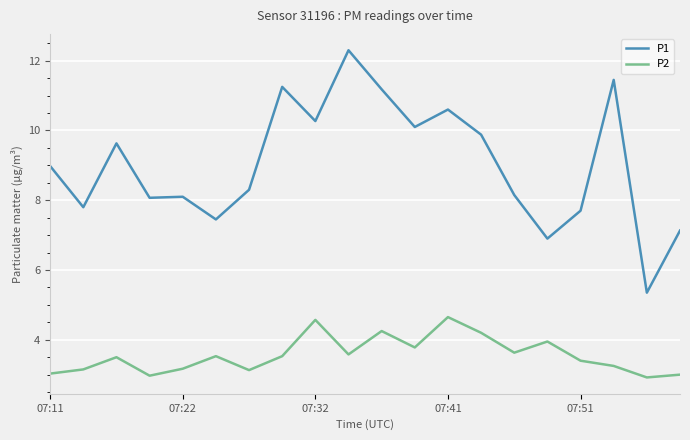

True or false: P1 and P2 cross at least once.

False